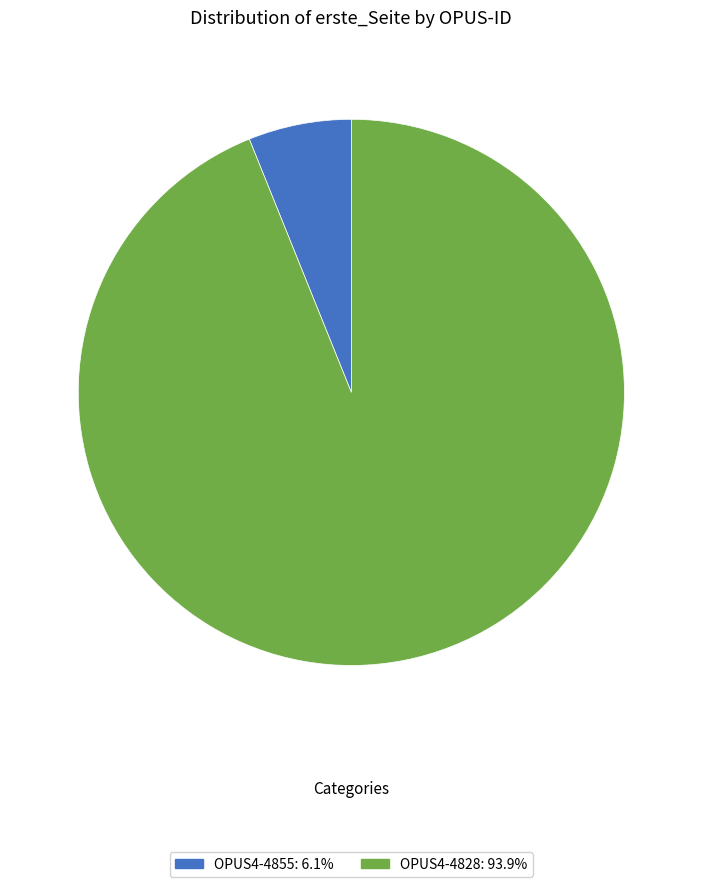

Count the number of slices in the pie.

2